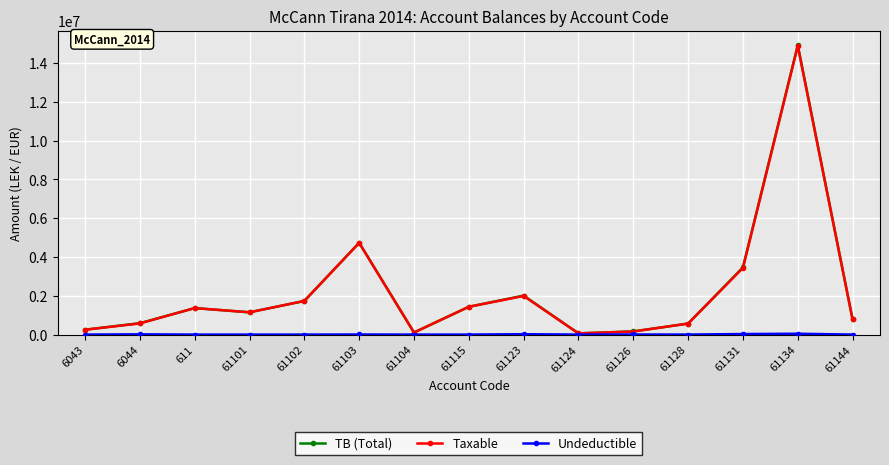

Which series changed the most between 61123 and 61134?

TB (Total)